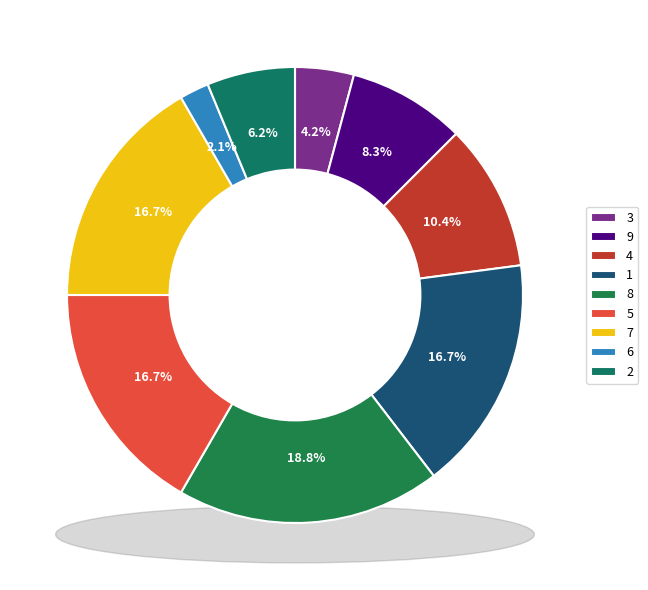

Approximately how many times larger is the value at 5 compared to 7?

1.0